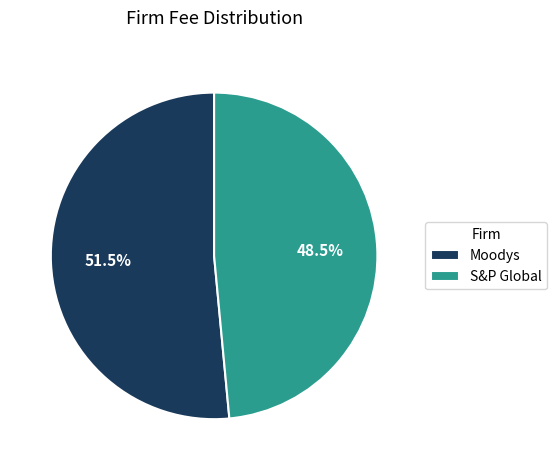

Combined, what portion of the pie is S&P Global and Moodys?

100.0%